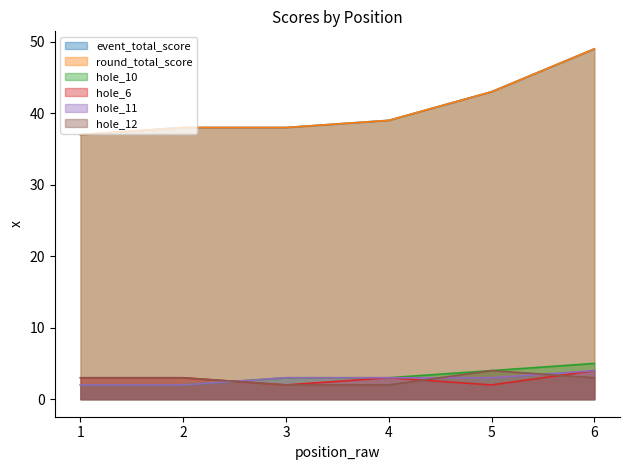

The value of round_total_score at 5 is 43. True or false?

True